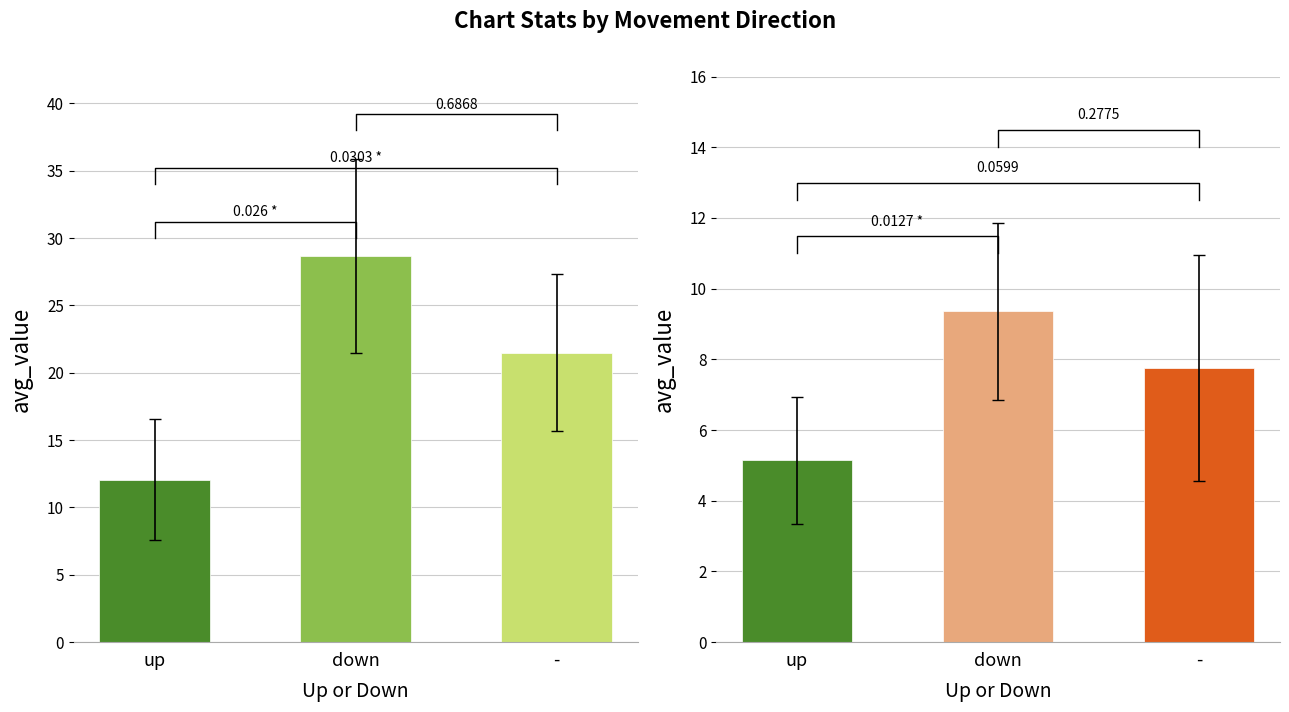

Where does the Avg Peak Position series first go above 7?

down